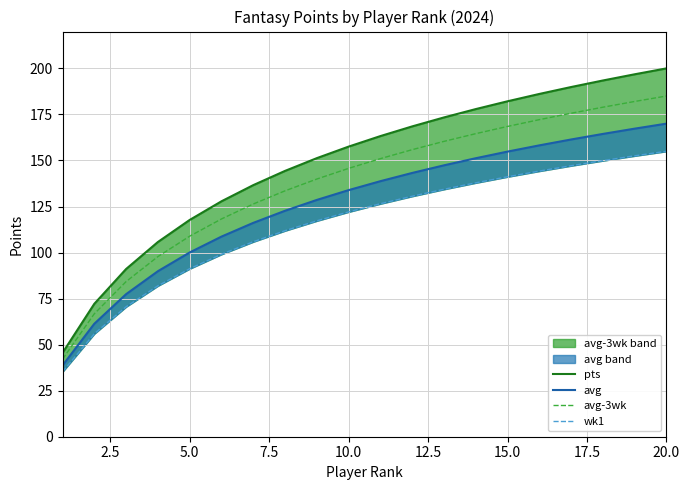

True or false: avg-3wk has a value of 324.0 at 20.0.

False